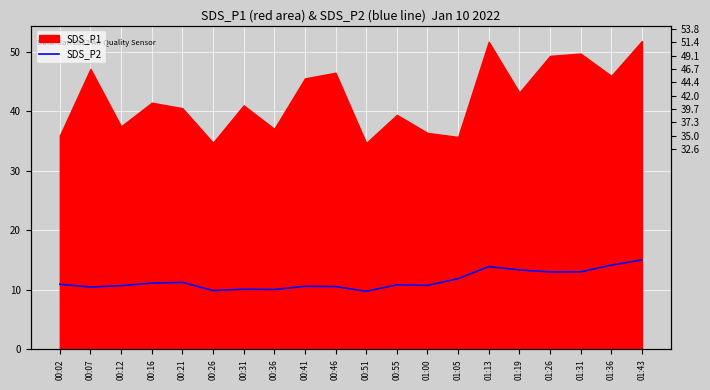

Reading left to right, what are all the values shown in this chart?

00:02=10.9	00:07=10.5	00:12=10.7	00:16=11.1	00:21=11.2	00:26=9.9	00:31=10.1	00:36=10.1	00:41=10.6	00:46=10.6	00:51=9.8	00:55=10.8	01:00=10.8	01:05=11.9	01:13=13.9	01:19=13.3	01:26=13.0	01:31=13.0	01:36=14.2	01:43=15.0